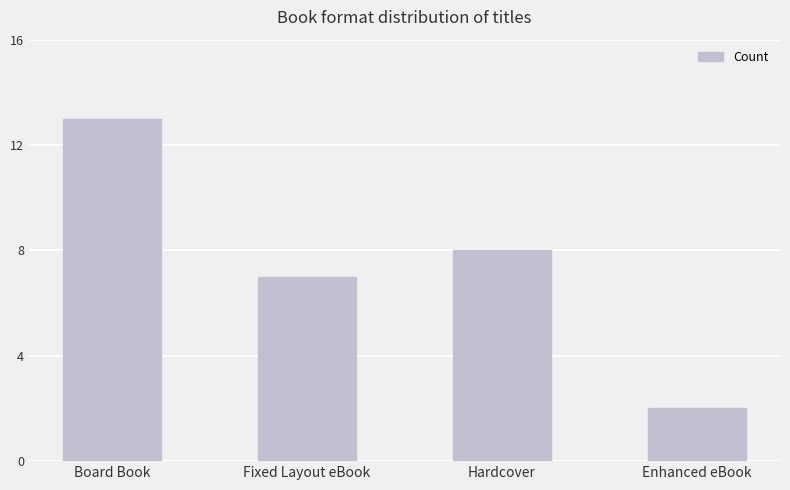

Rank the categories by value from lowest to highest.

Enhanced eBook, Fixed Layout eBook, Hardcover, Board Book